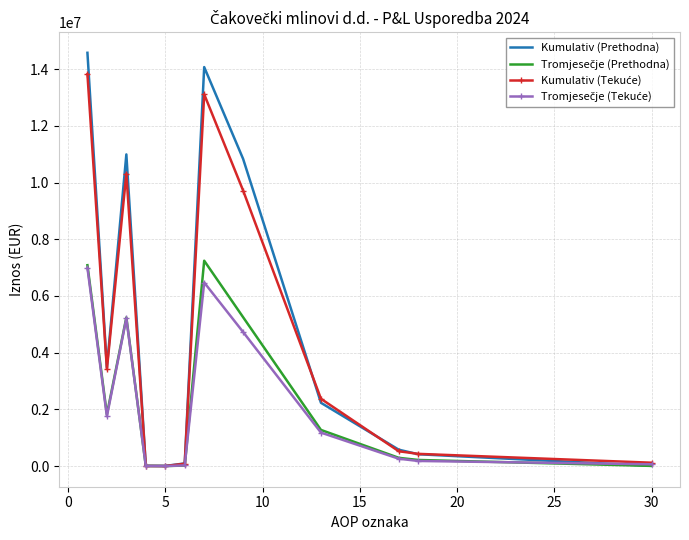

What is the maximum value shown in the chart?

14575116